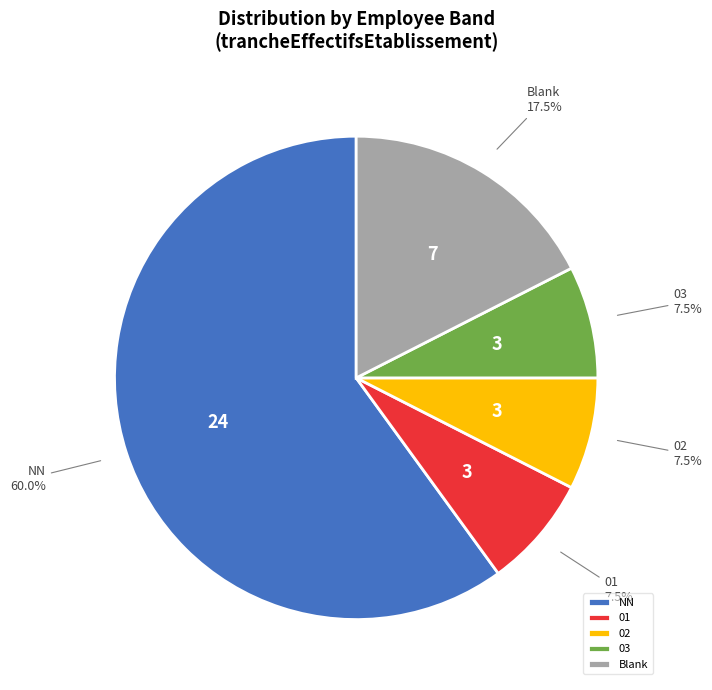

Combined, what portion of the pie is Blank and NN?

77.5%